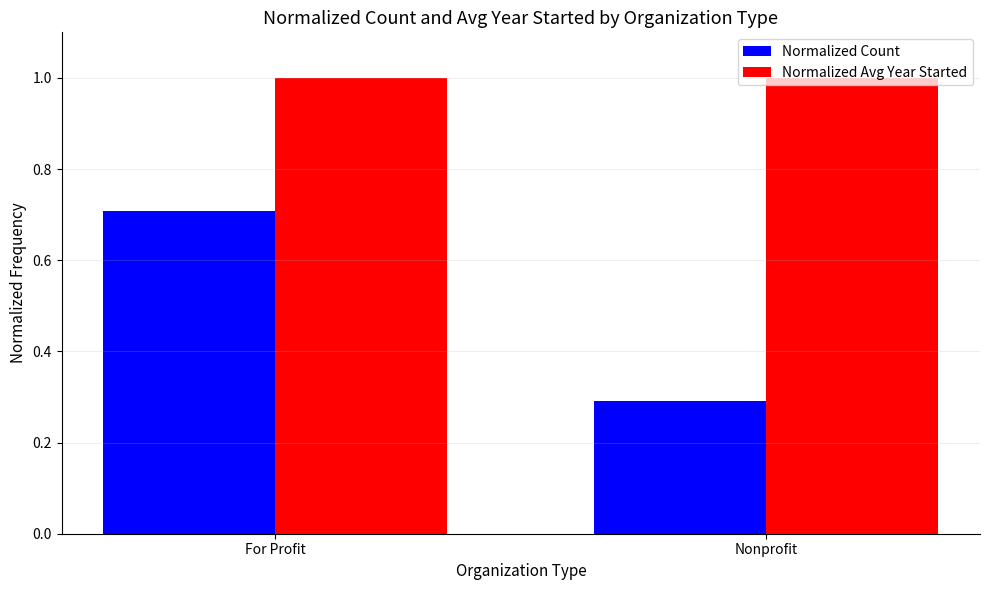

List the series in order of their overall mean, highest first.

Normalized Avg Year Started, Normalized Count